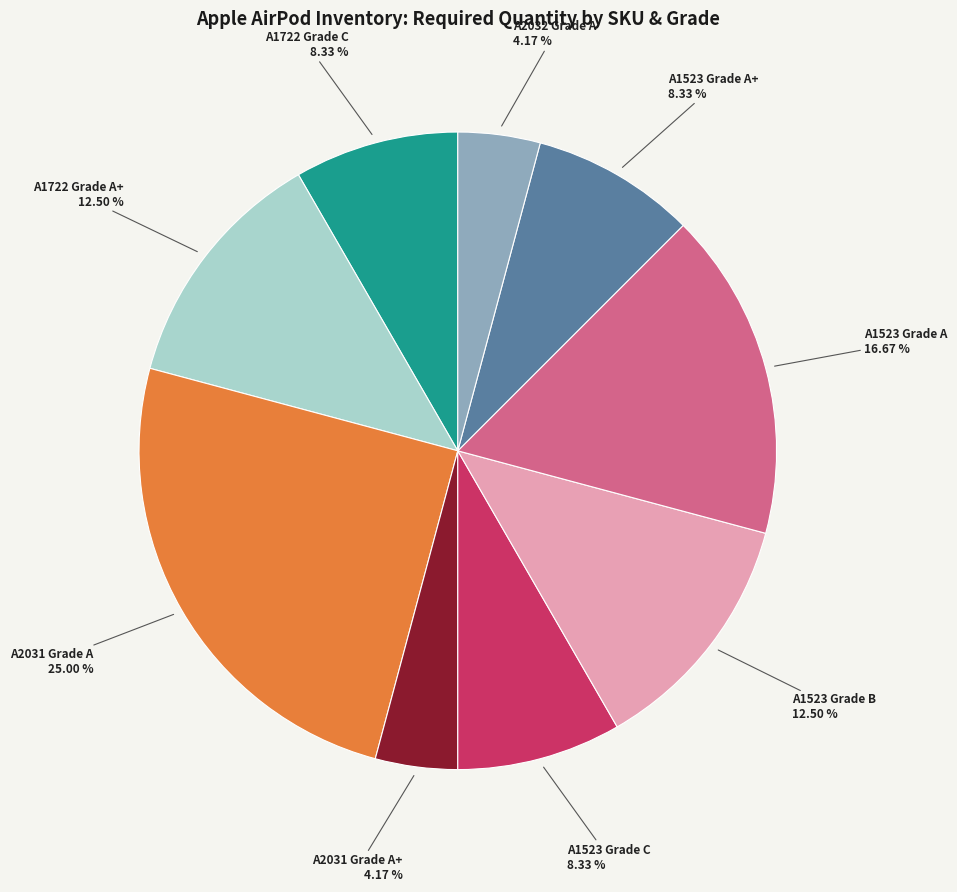

Does any single category account for the majority?

No